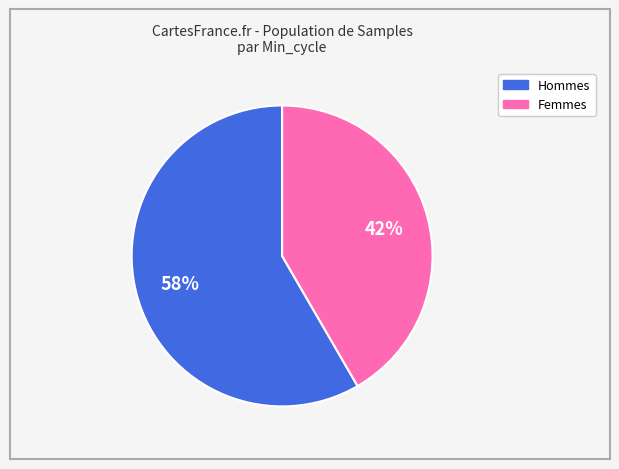

How many segments does this pie chart have?

2